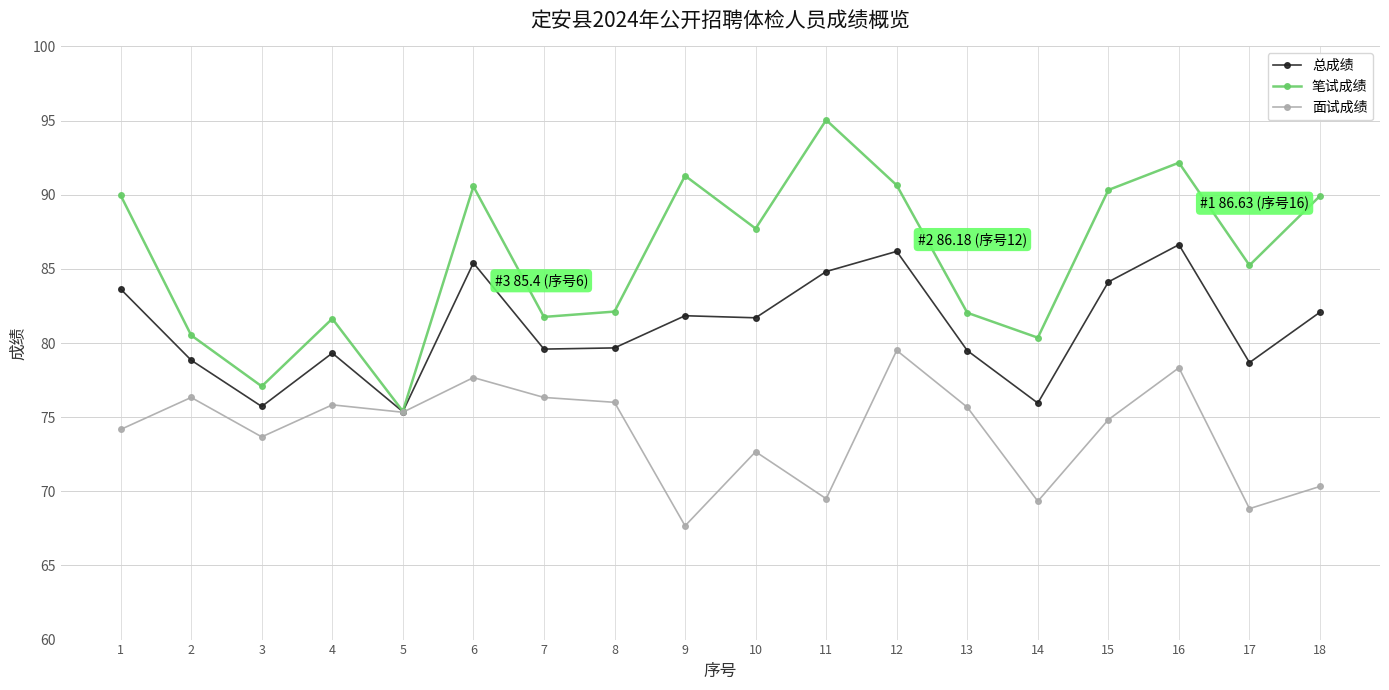

What is the difference between the maximum and minimum values in the 笔试成绩 series?

19.6